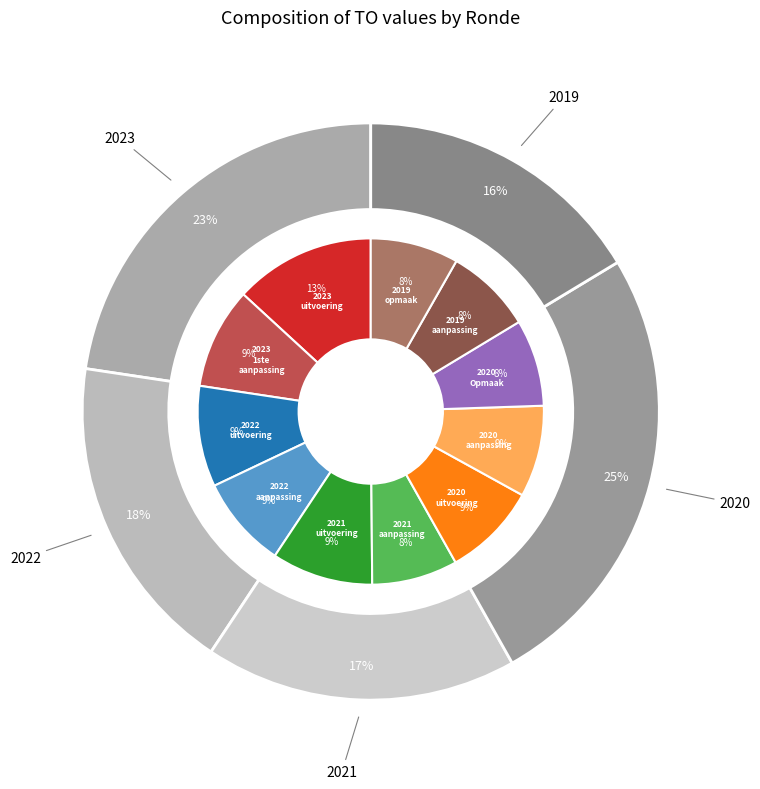

Is there any slice that represents more than half of the pie?

No